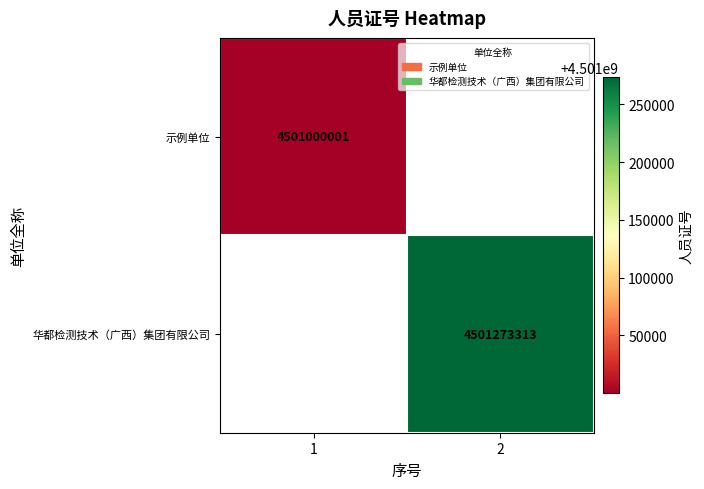

The value of 华都检测技术（广西）集团有限公司 at 2 is 4501273313. True or false?

True